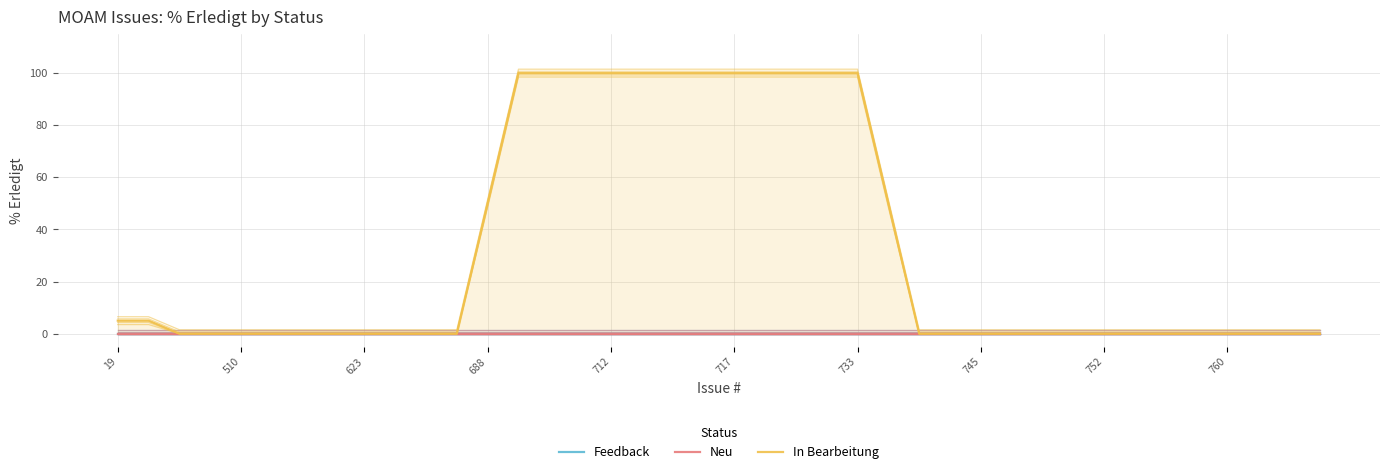

The value of In Bearbeitung at 13 is 145. True or false?

False